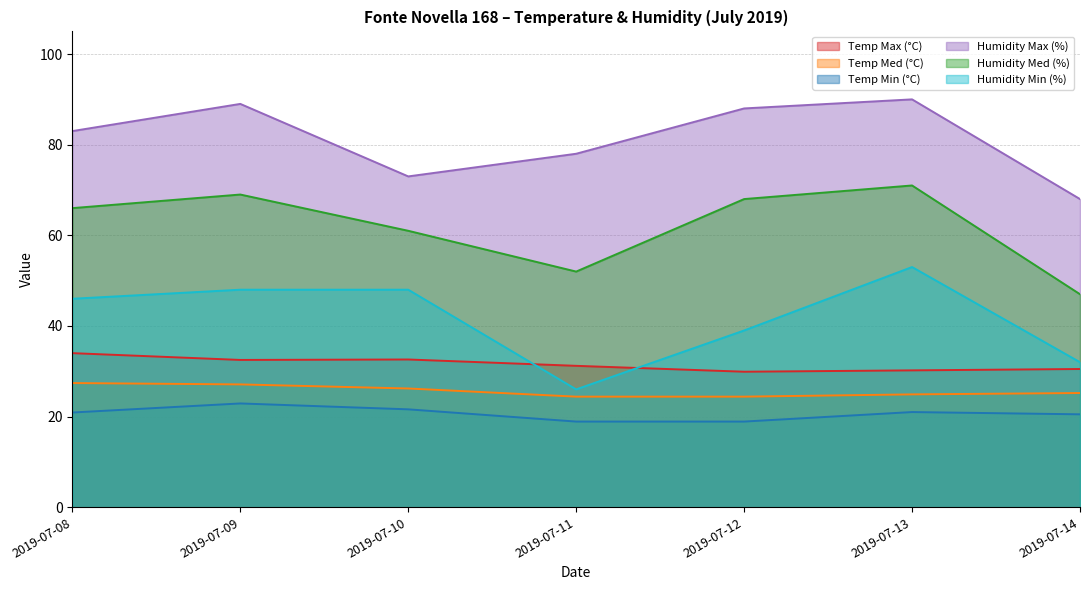

Which has a higher value, 2019-07-12 or 2019-07-13?

2019-07-13